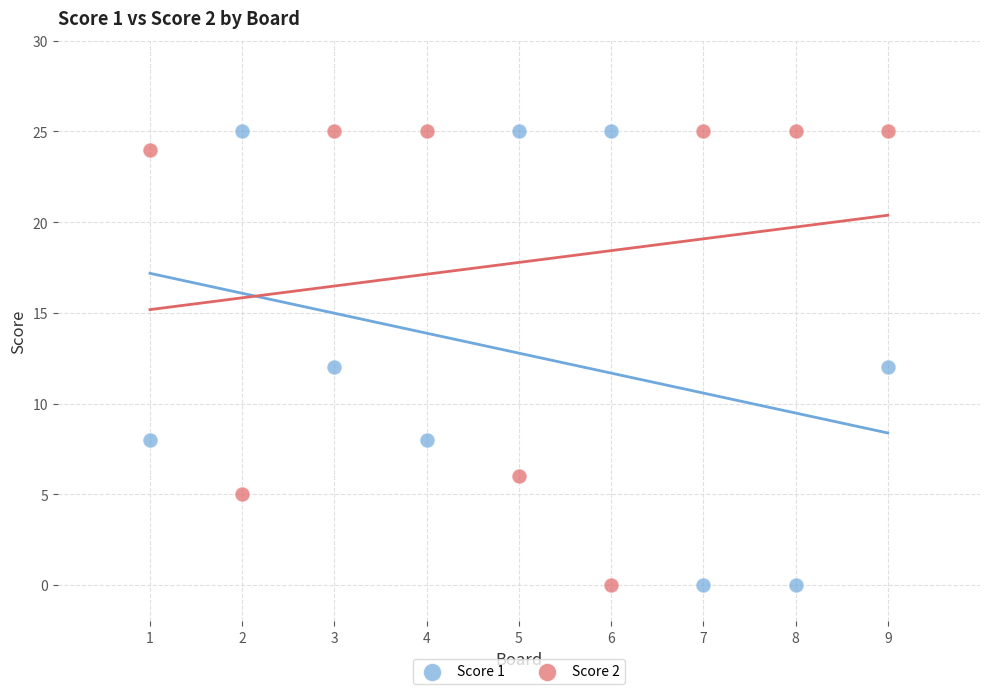

Across all data points, what is the range of X values (max minus min)?

8